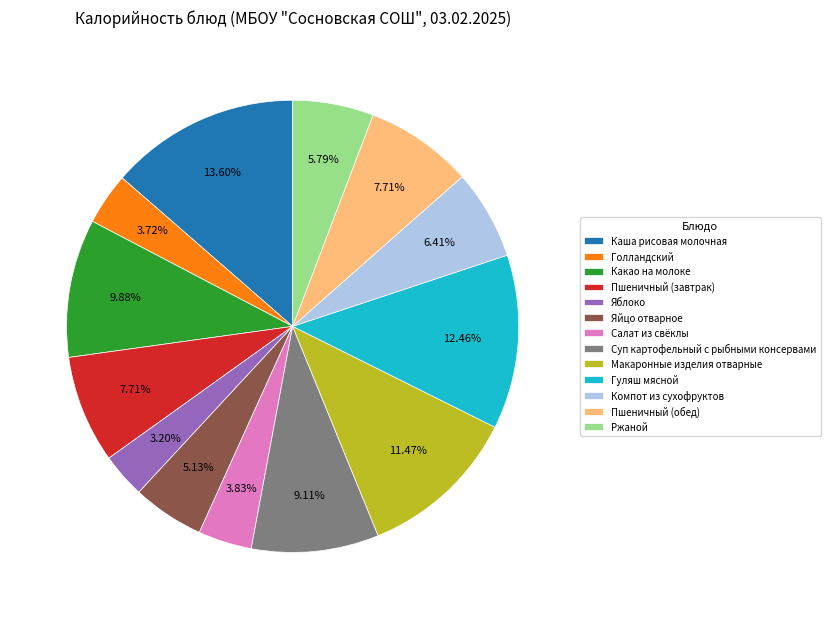

To the nearest percent, what portion does Суп картофельный с рыбными консервами represent?

9%